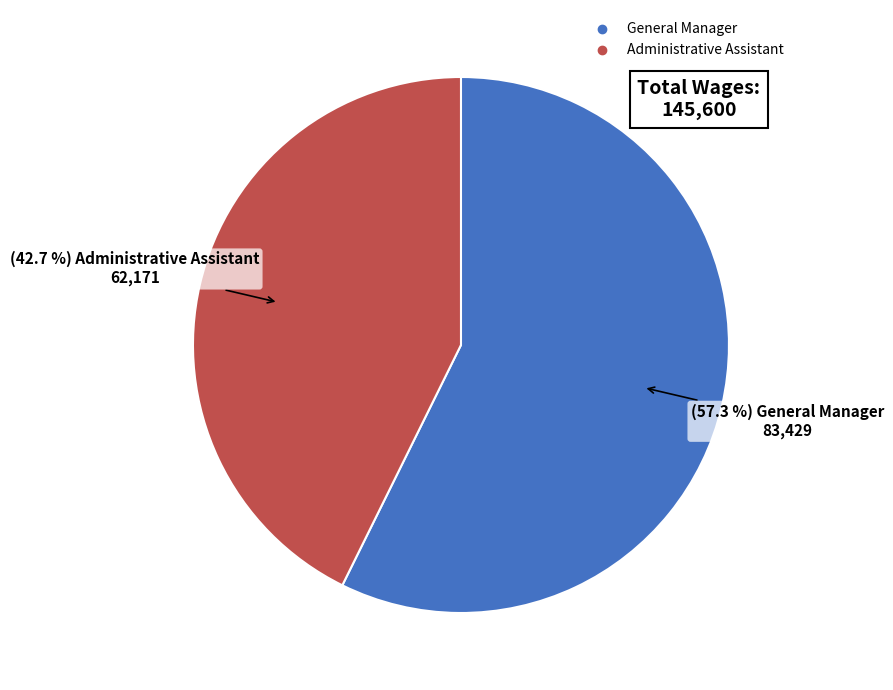

What is the total percentage of General Manager and Administrative Assistant?

100.0%